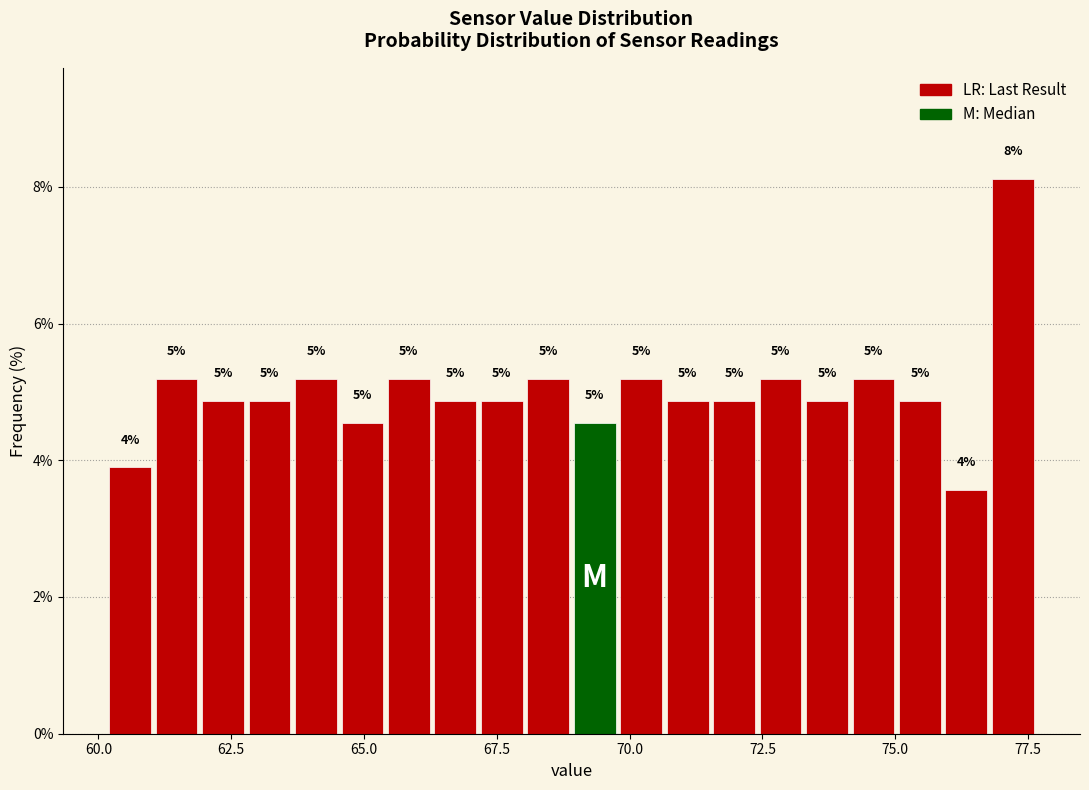

Read against the x-axis, roughly where is the centre of the tallest bar?

77.0